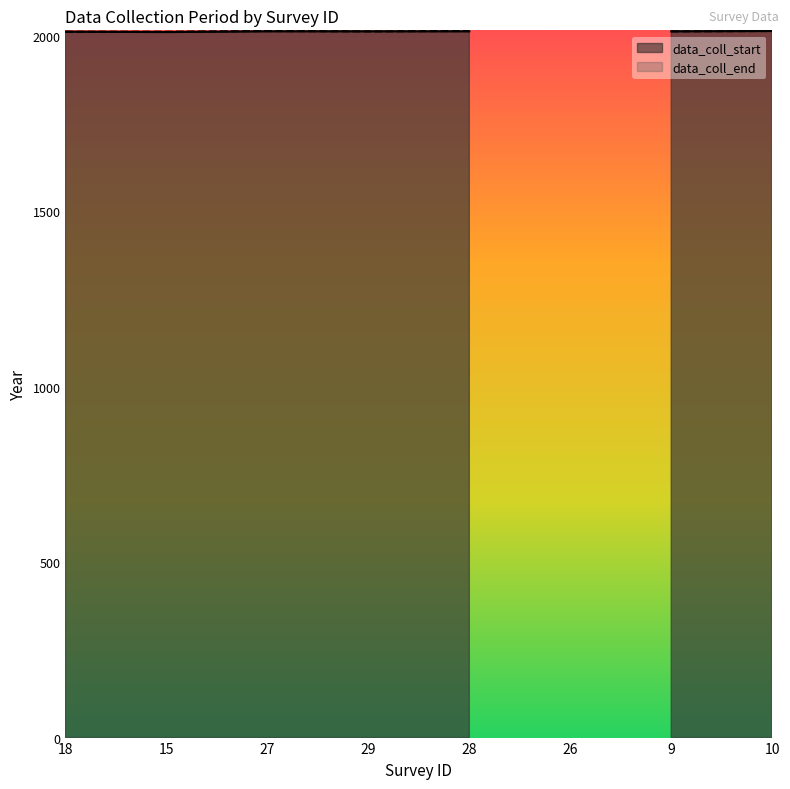

True or false: data_coll_end and data_coll_start cross at least once.

False